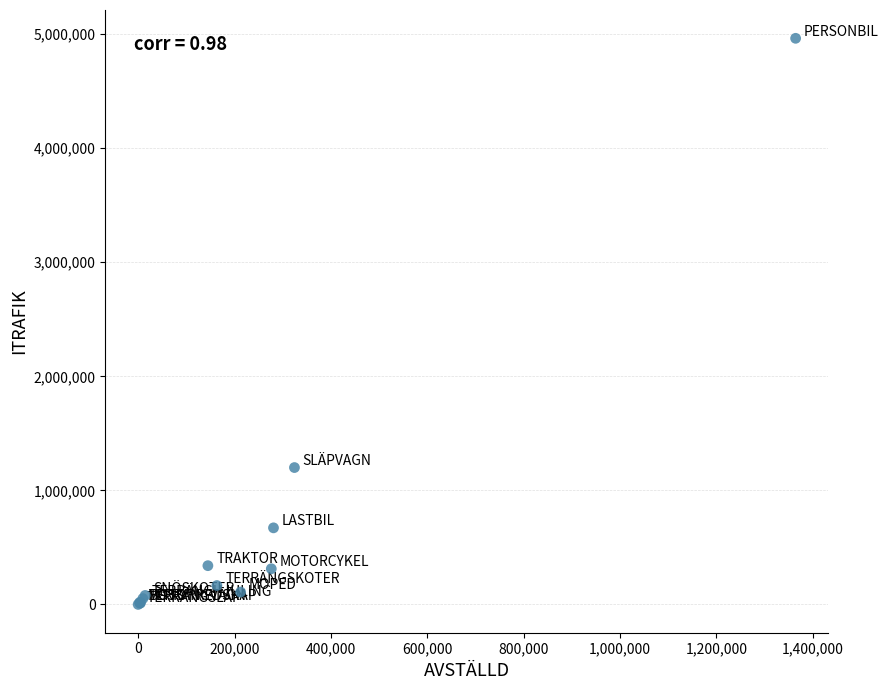

What Y value in the scatter plot is closest to 2481873?

1200038